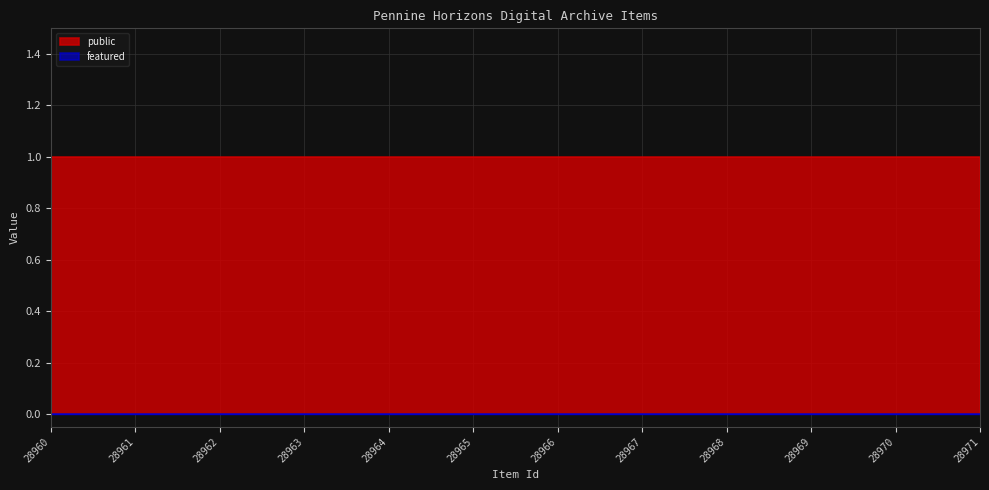

True or false: featured and public intersect in this chart.

False